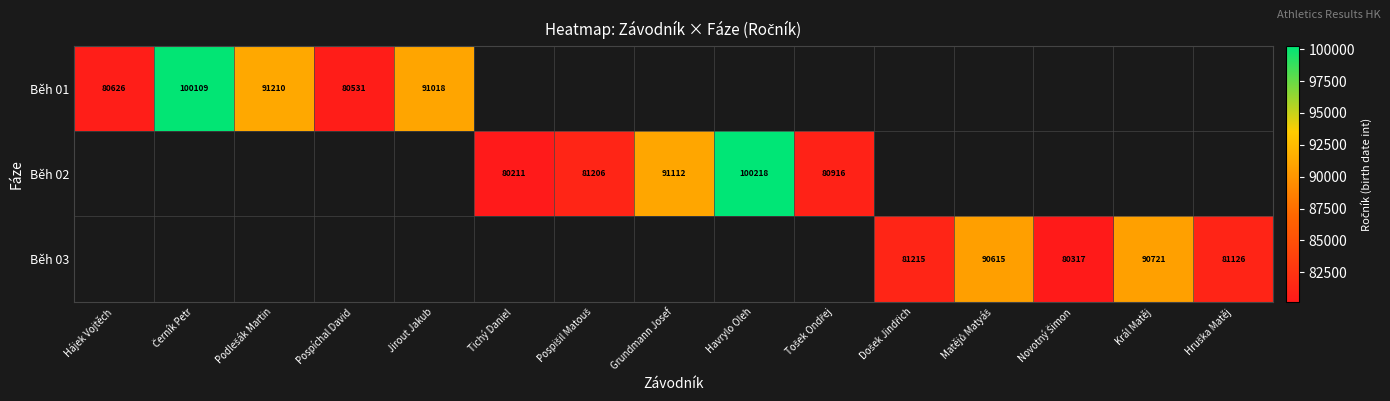

True or false: Běh 02 has a value of 160922 at Havrylo Oleh.

False